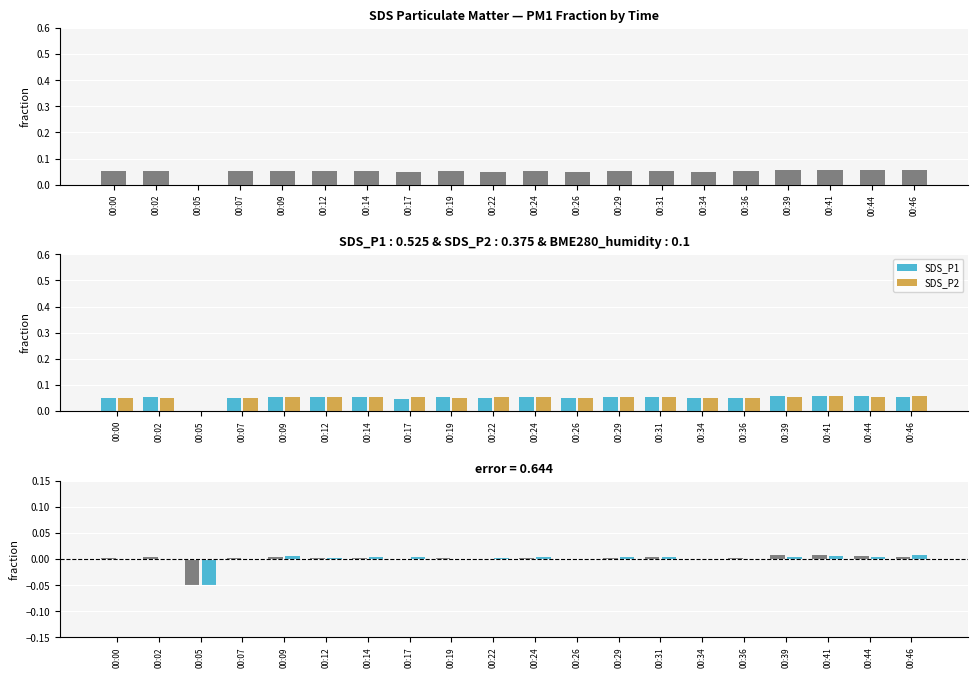

What is the maximum value for SDS_P1?

0.1